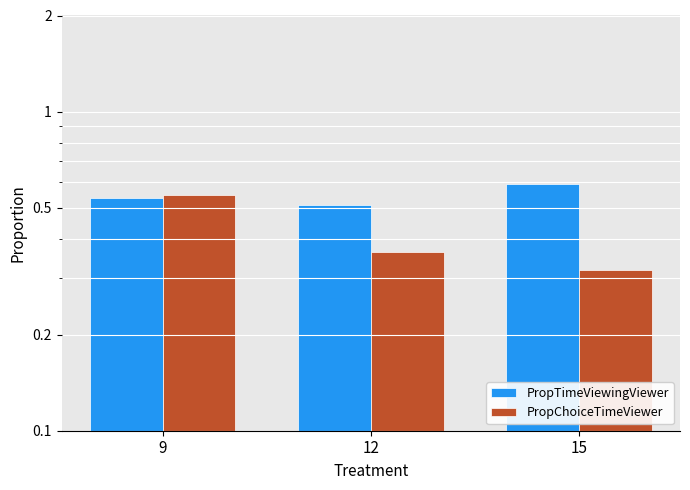

List the series in order of their peak value, lowest first.

PropChoiceTimeViewer, PropTimeViewingViewer